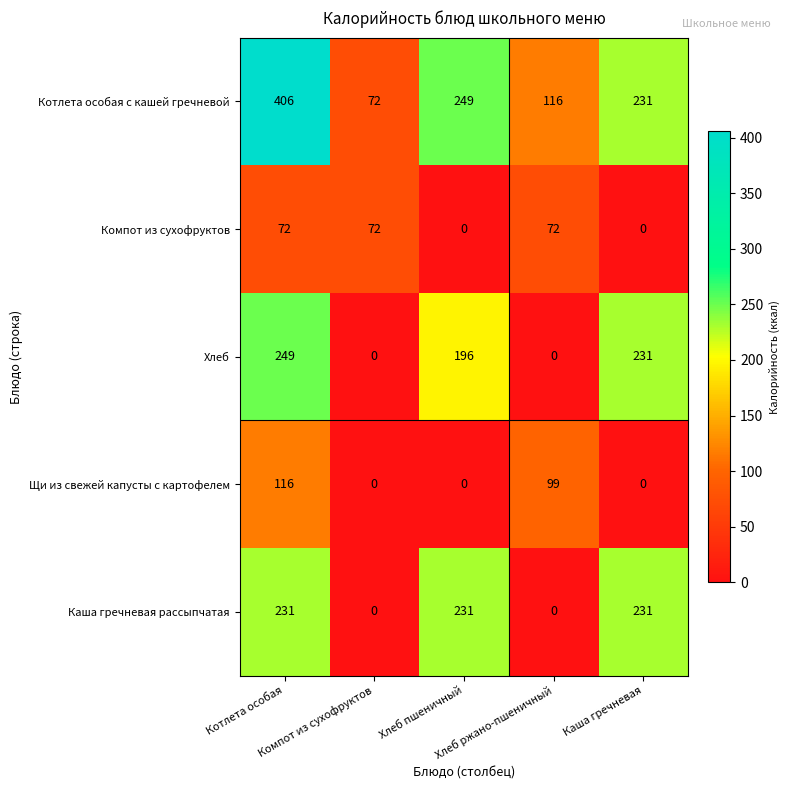

What is the total value across all series at Хлеб пшеничный?

676